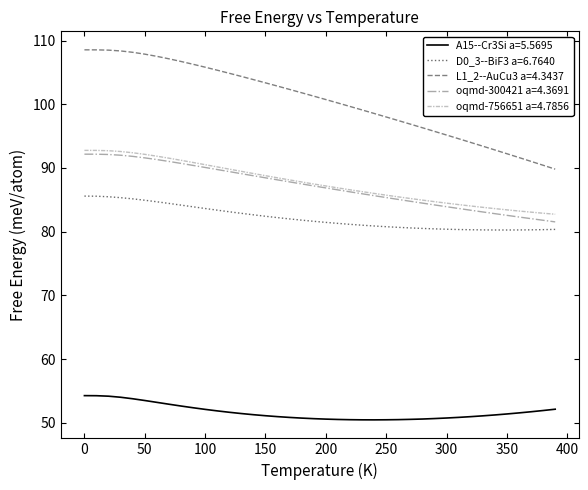

What is the minimum value shown in the chart?

50.5